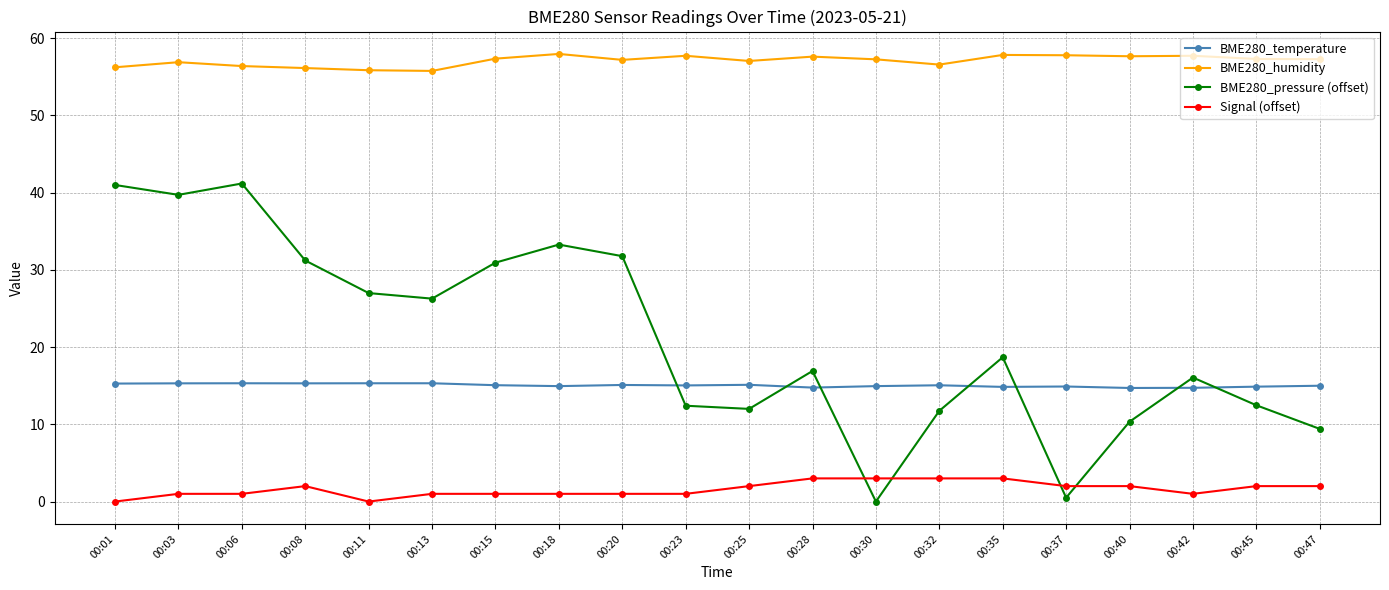

What is the sum of all Signal (offset) values?

32.0